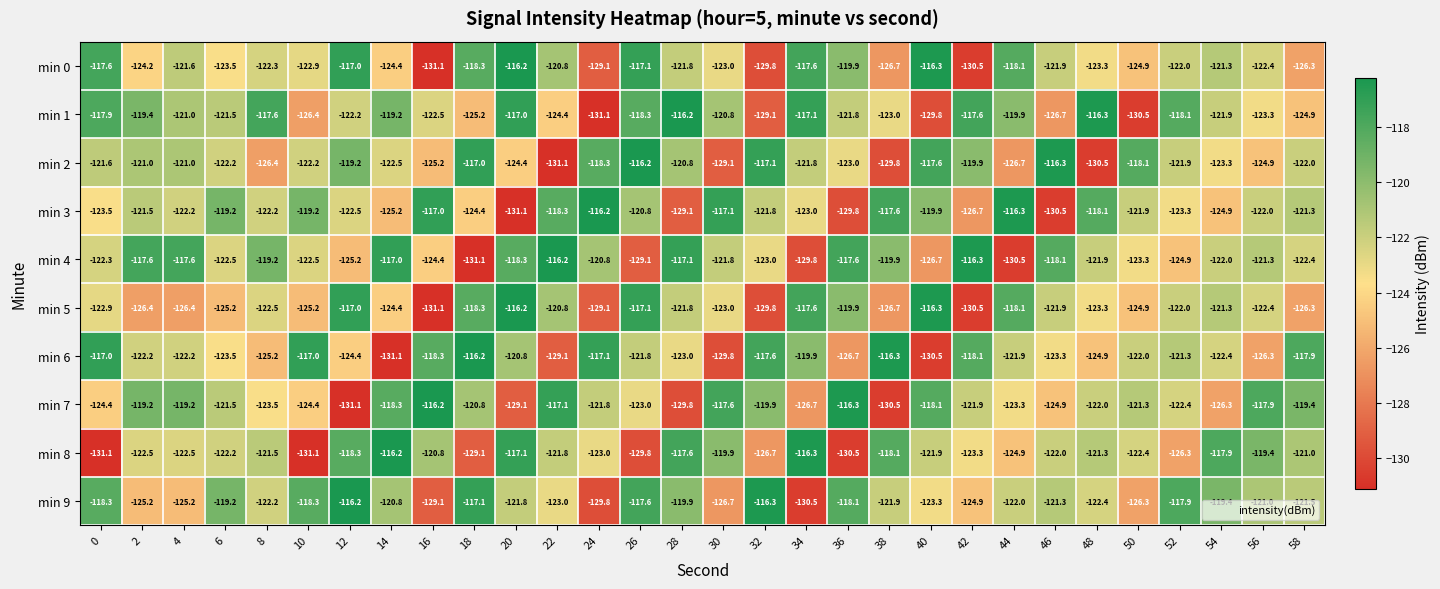

What is the smallest value displayed?

-131.1